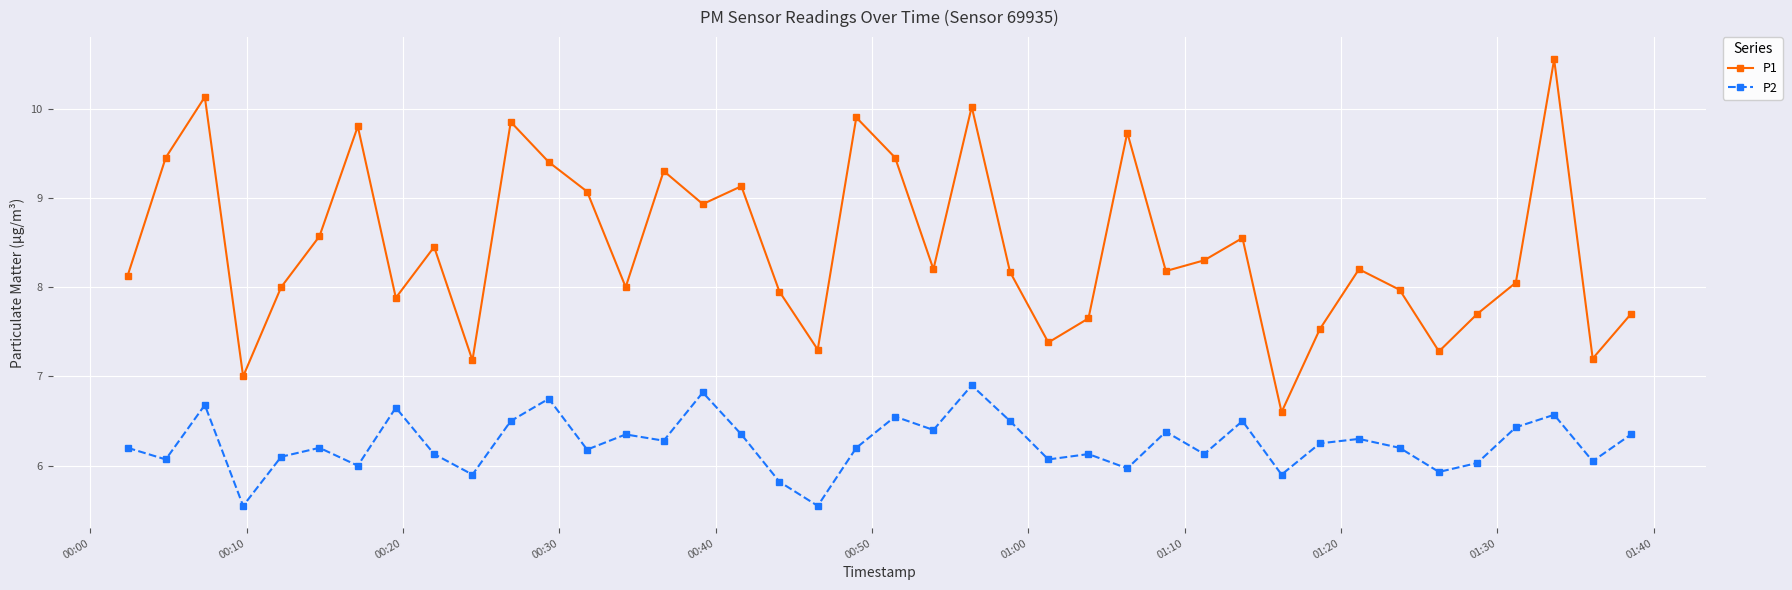

What is the minimum value for P1?

6.6